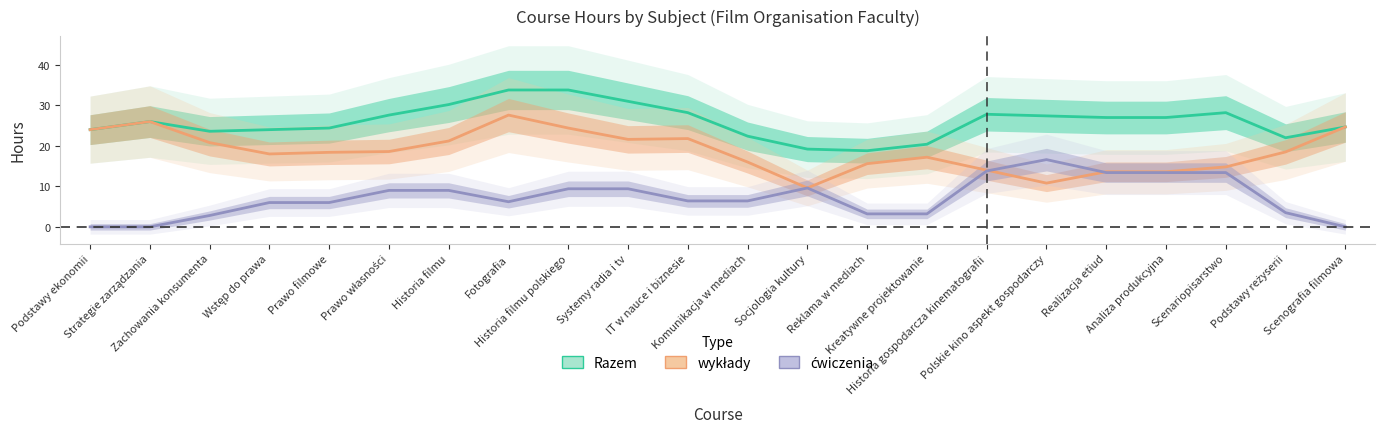

Is this an area chart (filled region under the line)?

No